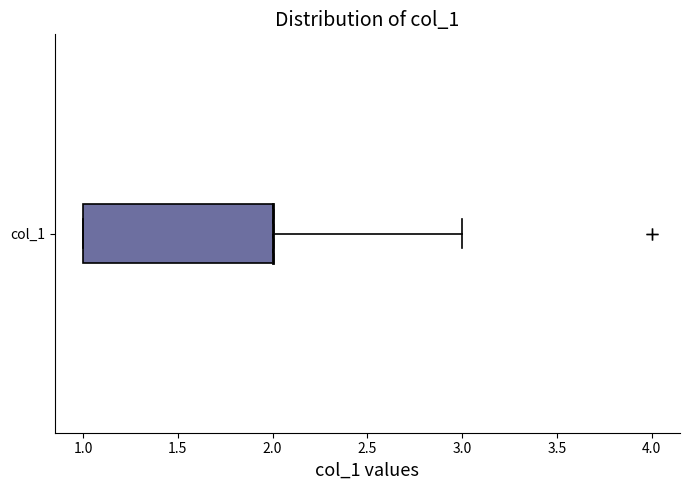

Transcribe this box plot: give where the median line is, the range the box spans, and where the two whiskers end, as read against the x-axis. The values are not printed on the chart, so give them approximately, as read against the axis.

median 2 (drawn on the box's right edge), box 1 to 2, whiskers 1 to 3